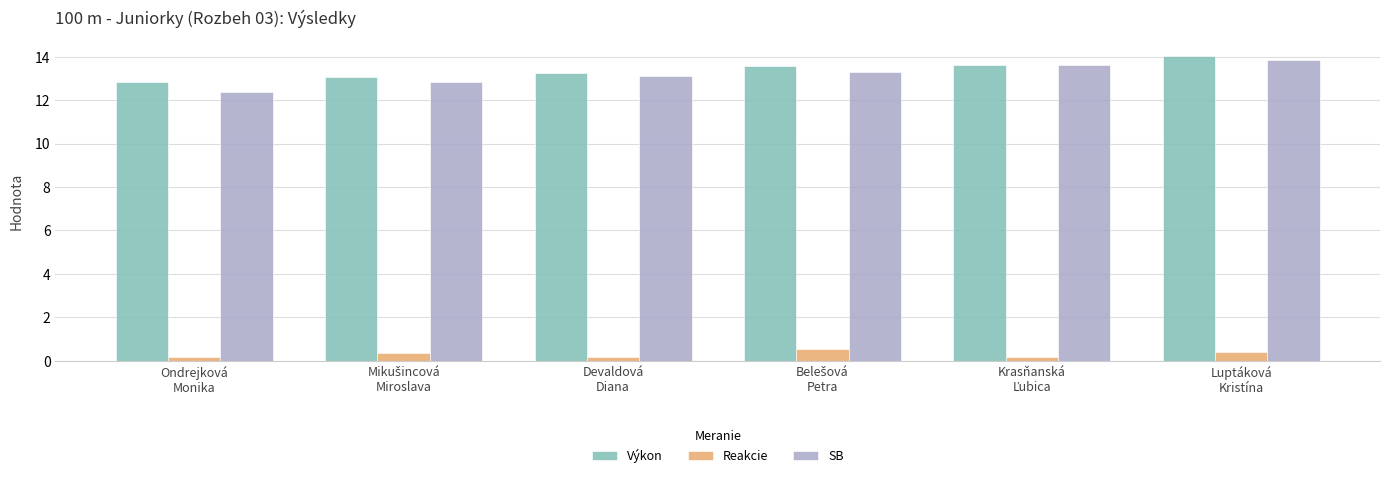

Count the number of categories in the chart.

6